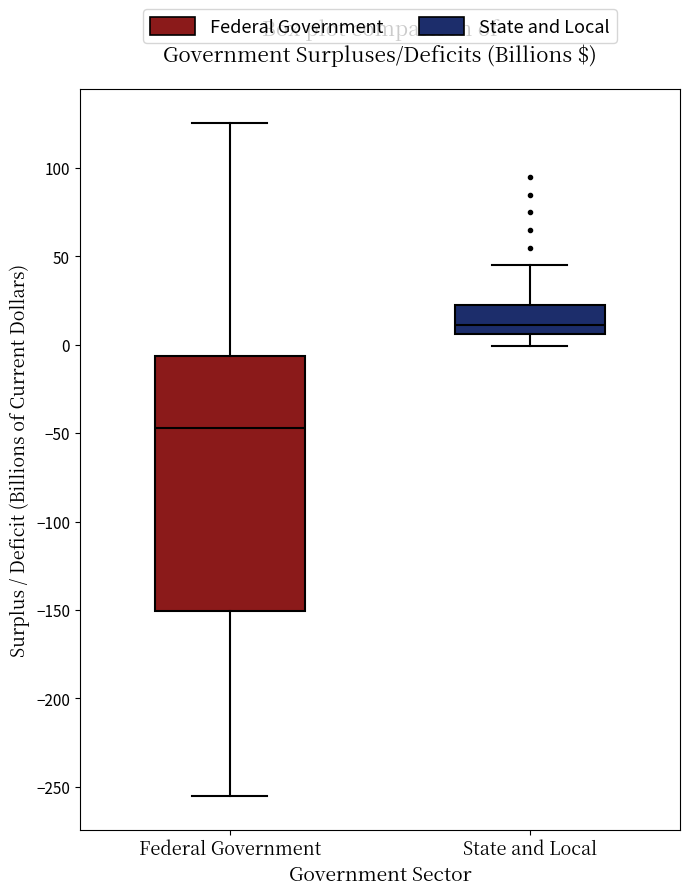

Which box's median line is the highest?

State and Local